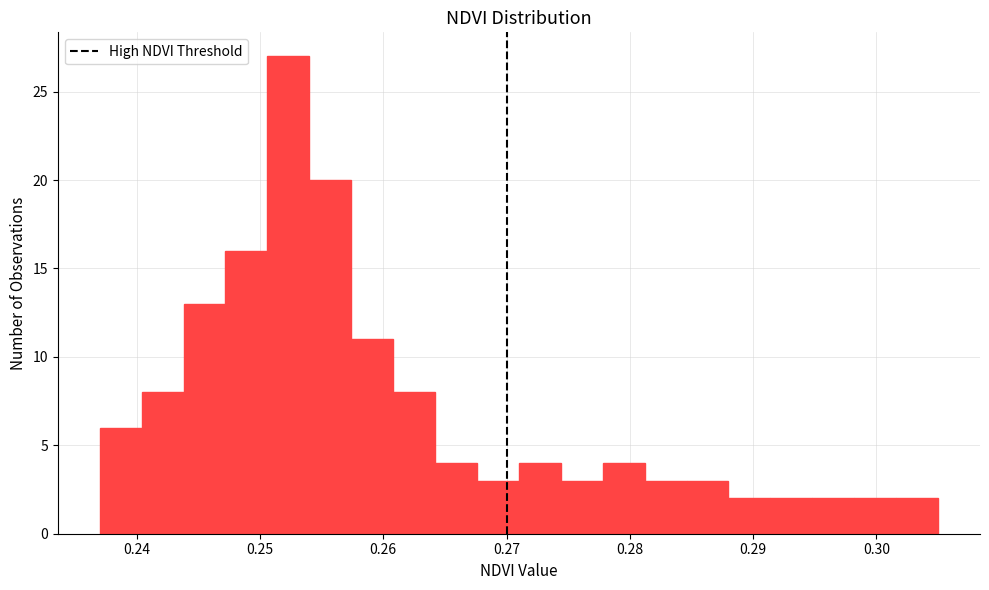

Read against the x-axis, roughly where is the centre of the tallest bar?

0.252